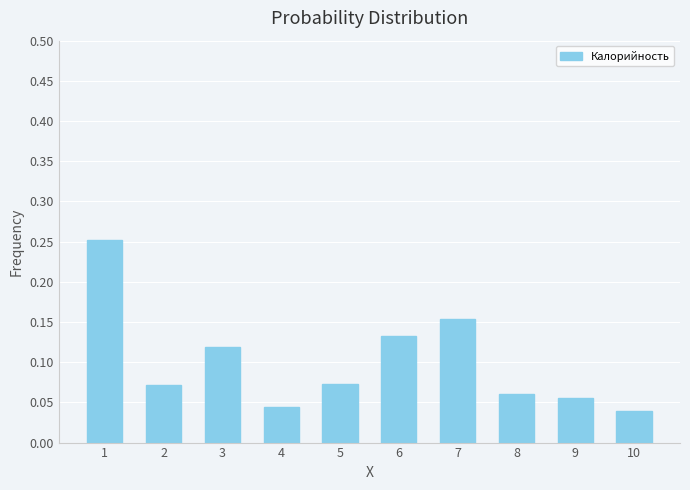

Is it true that the value at 3 is 0.0?

False